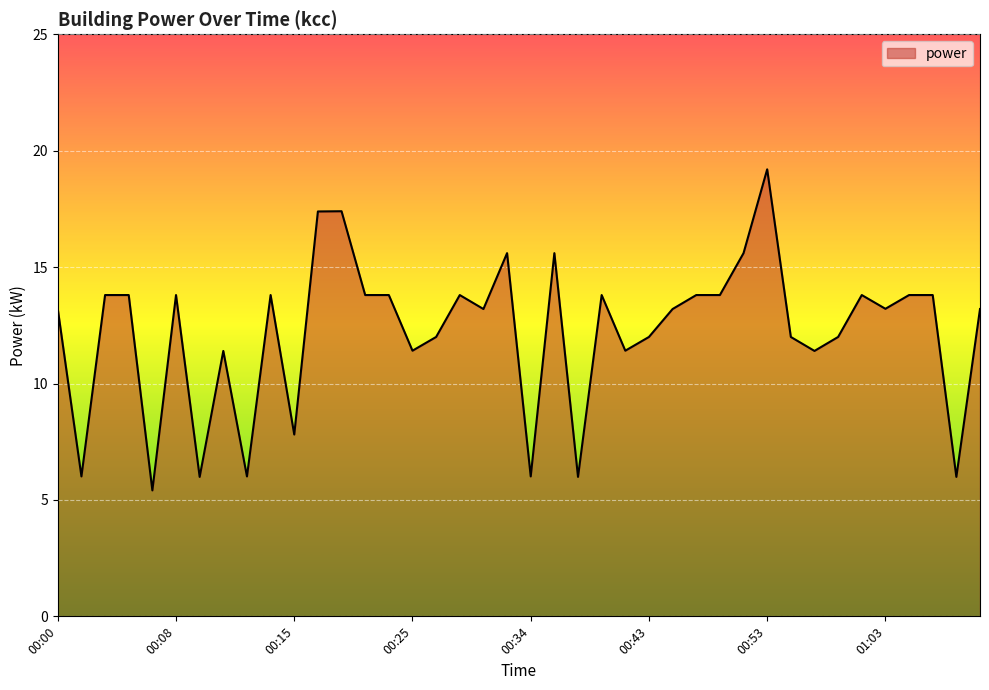

What is the difference between the maximum and minimum values?

13.8